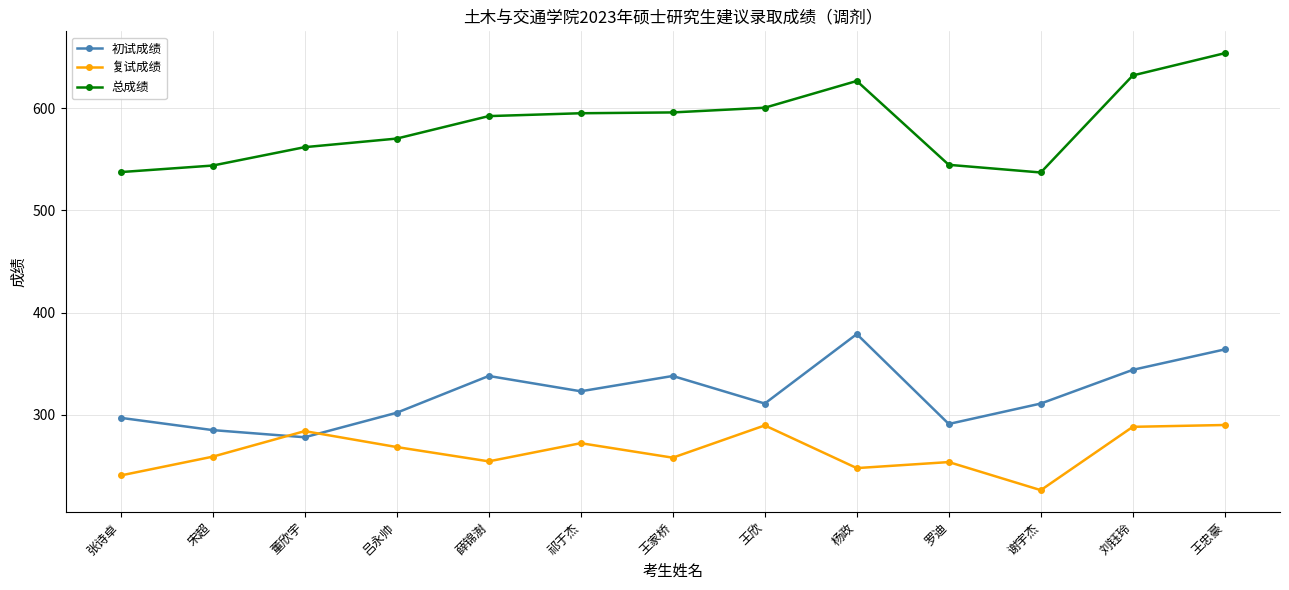

At which category is the sum across all series the highest?

王忠豪